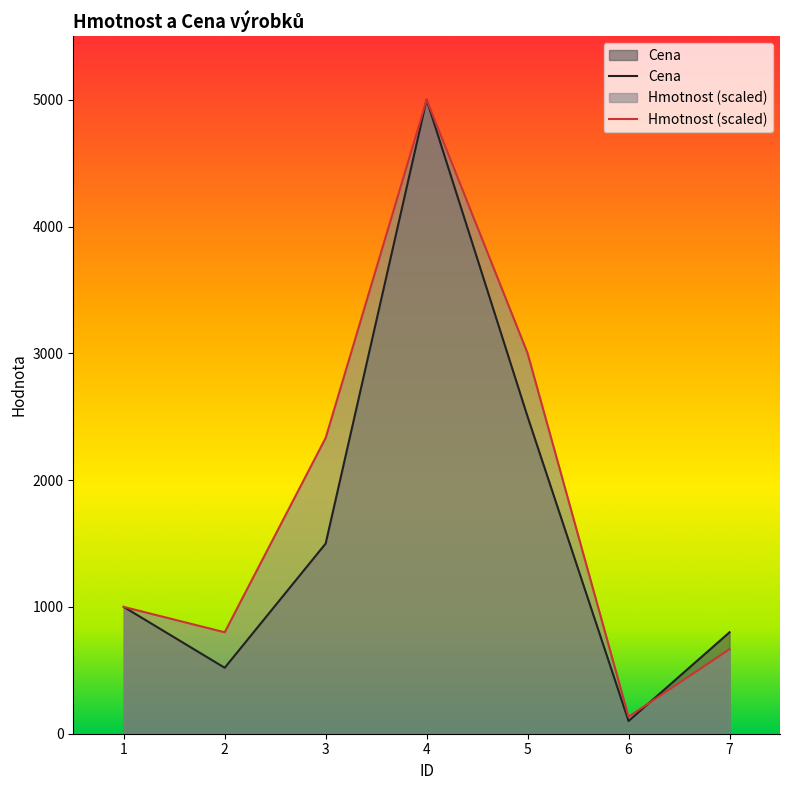

How many interior local peaks does the Hmotnost series have?

1